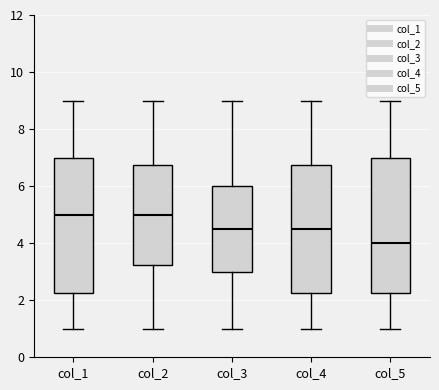

Reading left to right, transcribe this box plot: for each box, give where its median line is, the range the box spans, and where its two whiskers end, as read against the y-axis. The values are not printed on the chart, so give them approximately, as read against the axis.

col_1: median 5.0, box 2.2 to 7.0, whiskers 1.0 to 9.0
col_2: median 5.0, box 3.2 to 6.8, whiskers 1.0 to 9.0
col_3: median 4.6, box 3.0 to 6.0, whiskers 1.0 to 9.0
col_4: median 4.6, box 2.2 to 6.8, whiskers 1.0 to 9.0
col_5: median 4.0, box 2.2 to 7.0, whiskers 1.0 to 9.0